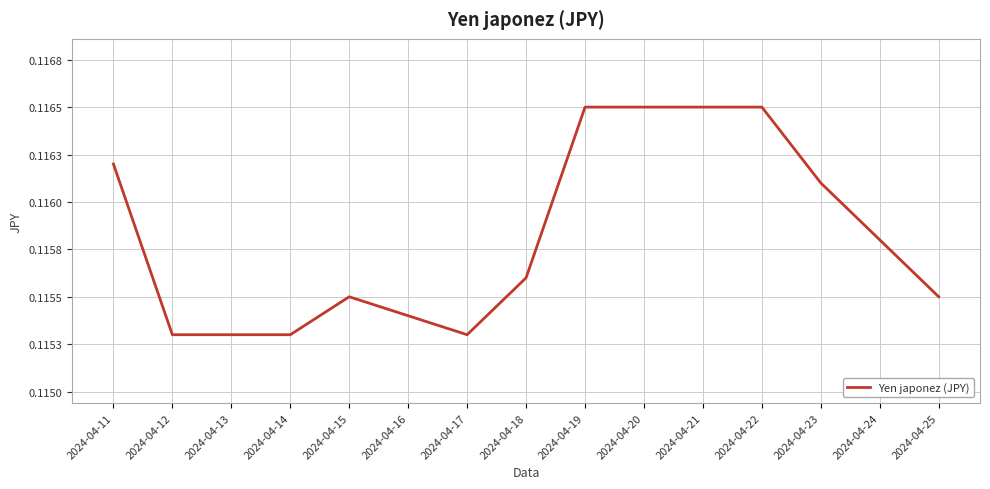

Is this an area chart (filled region under the line)?

No